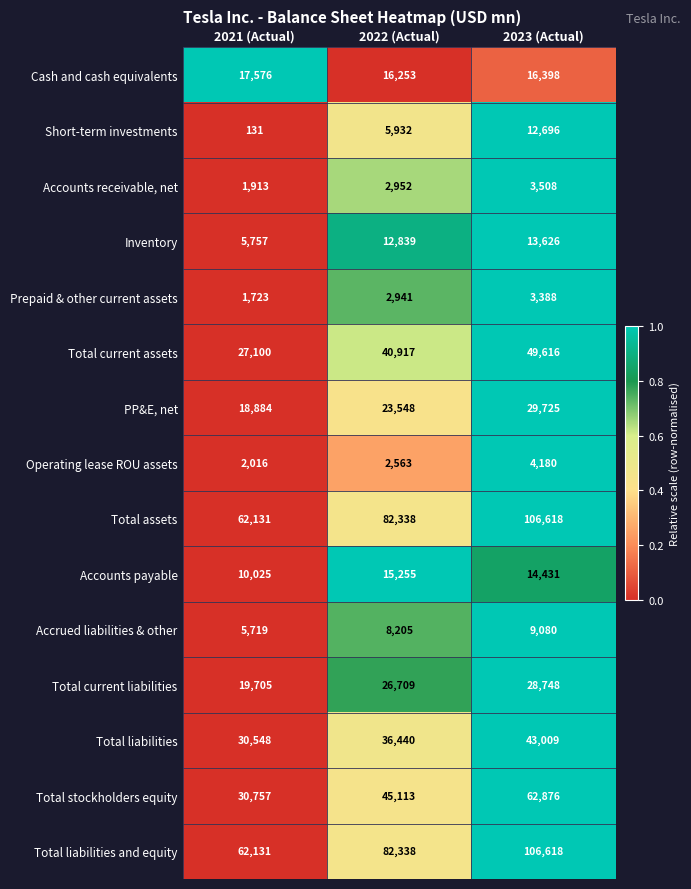

At which category is the sum across all series the highest?

2023 (Actual)